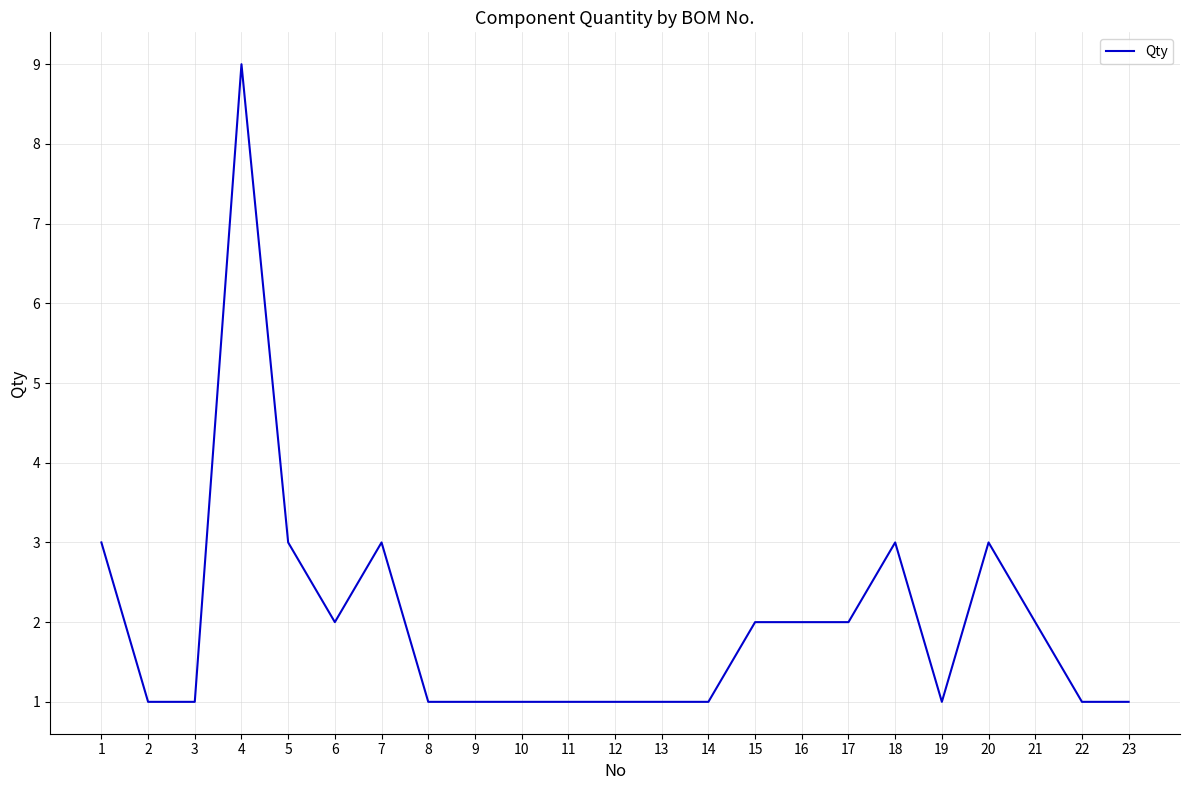

The value at 13 is 1. True or false?

True